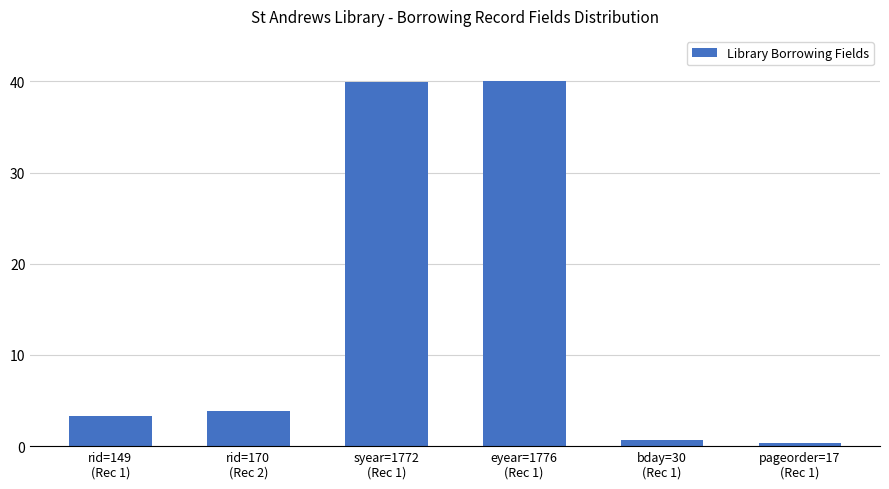

Where is the data nearest to the value 20?

rid=170
(Rec 2)